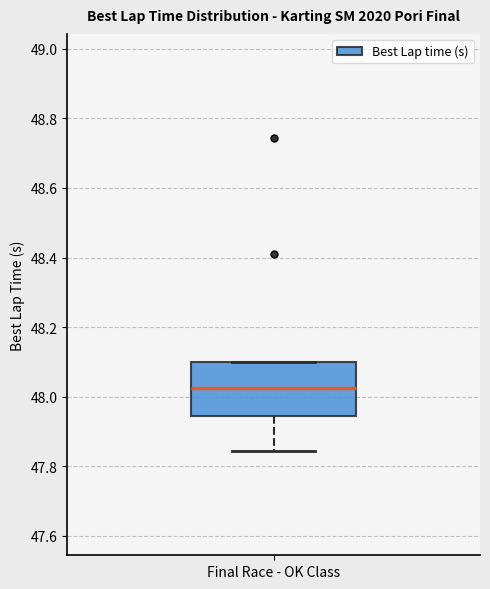

Where does the median line of the box for Final Race - OK Class sit on the y-axis? The values are not printed on the chart, so give them approximately, as read against the axis.

48.02